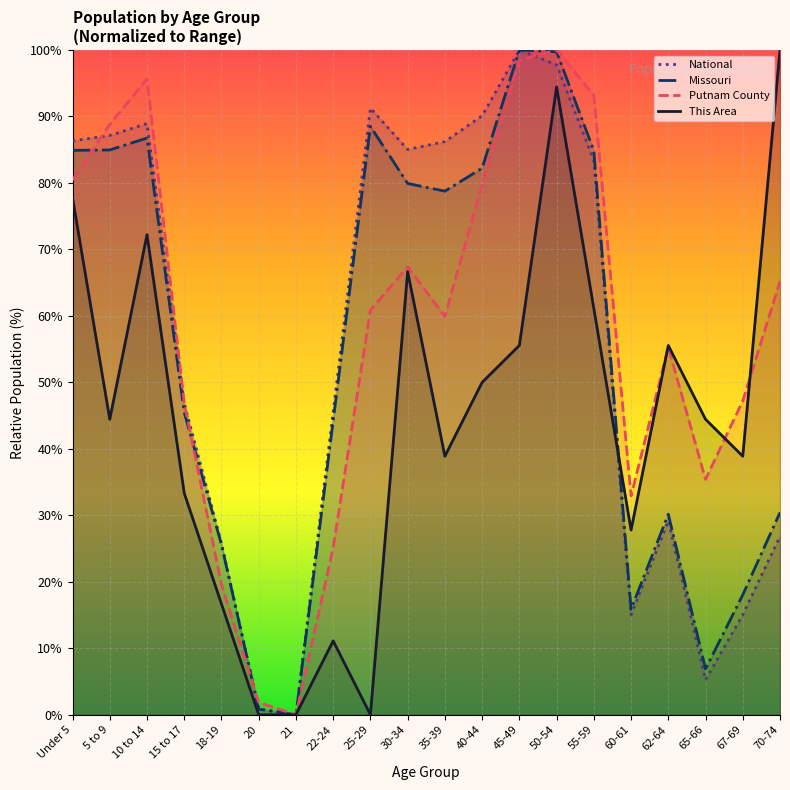

What is the label of the 7th point from the right?

50-54